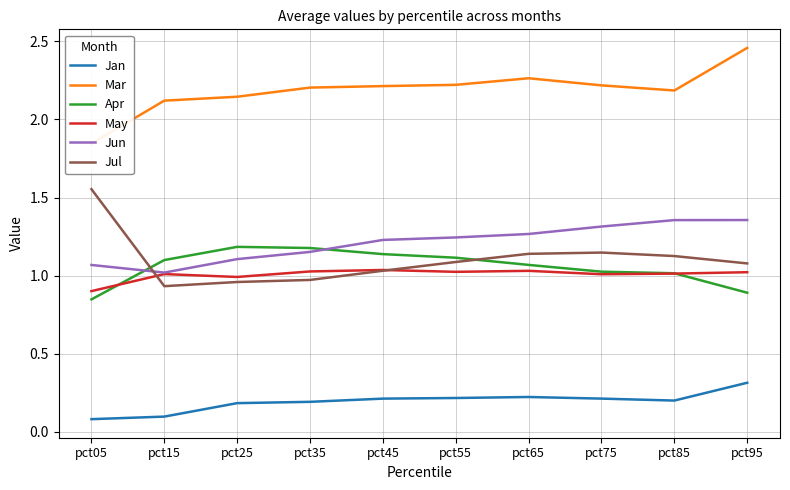

The May series shows 1.0 at pct35. True or false?

True